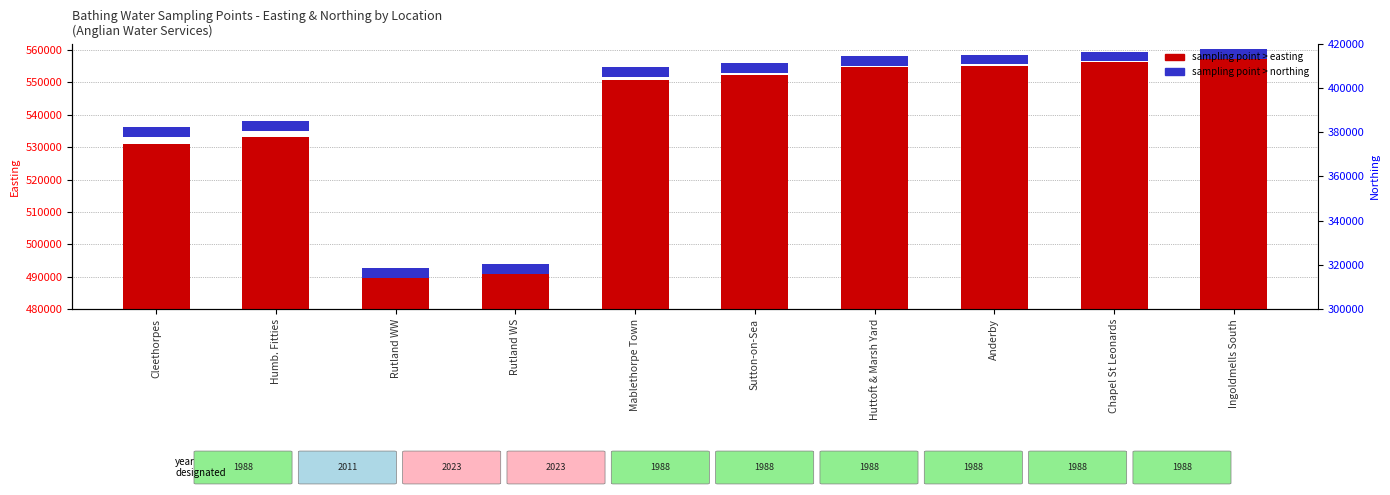

What is the sum of all values?

5377494